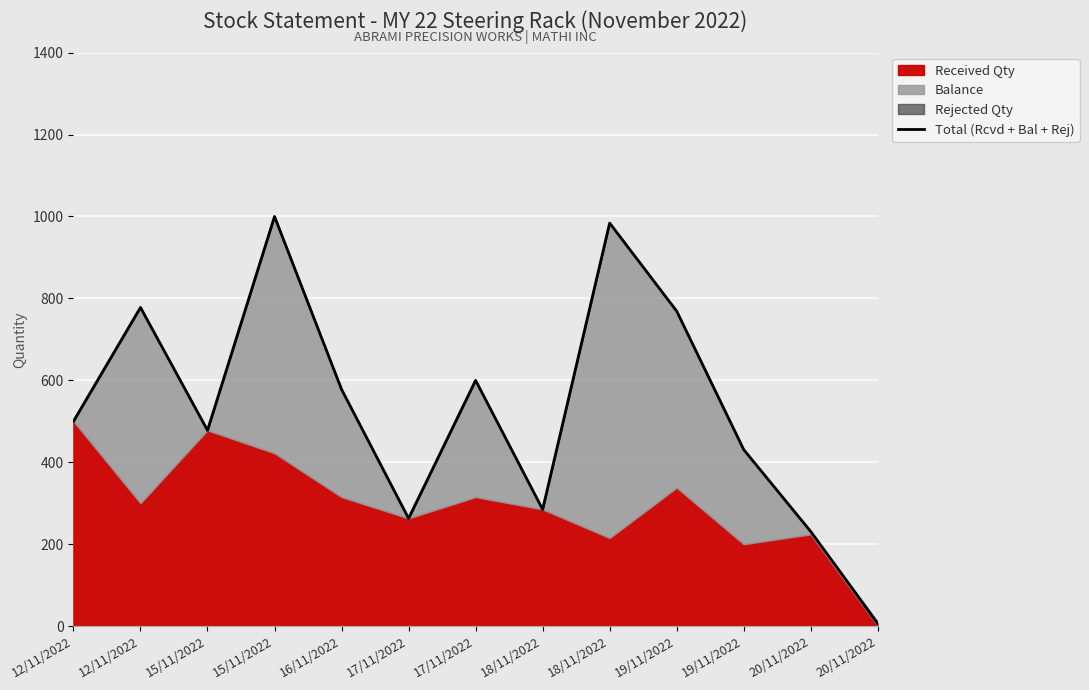

List the labels in order of value, largest first.

15/11/2022, 18/11/2022, 12/11/2022, 19/11/2022, 17/11/2022, 16/11/2022, 12/11/2022, 15/11/2022, 19/11/2022, 18/11/2022, 17/11/2022, 20/11/2022, 20/11/2022